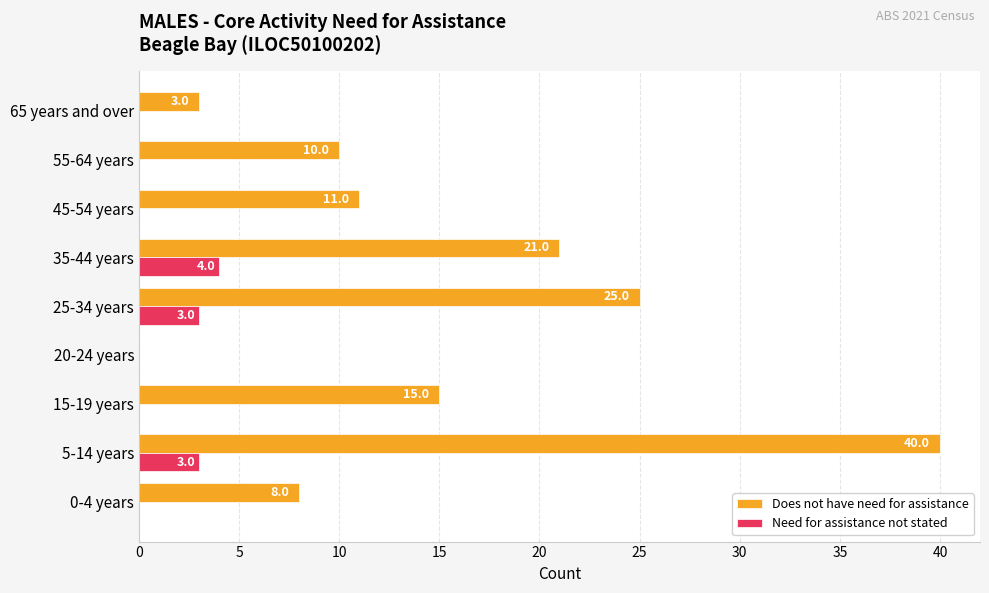

Read the Need for assistance not stated value at 25-34 years.

3